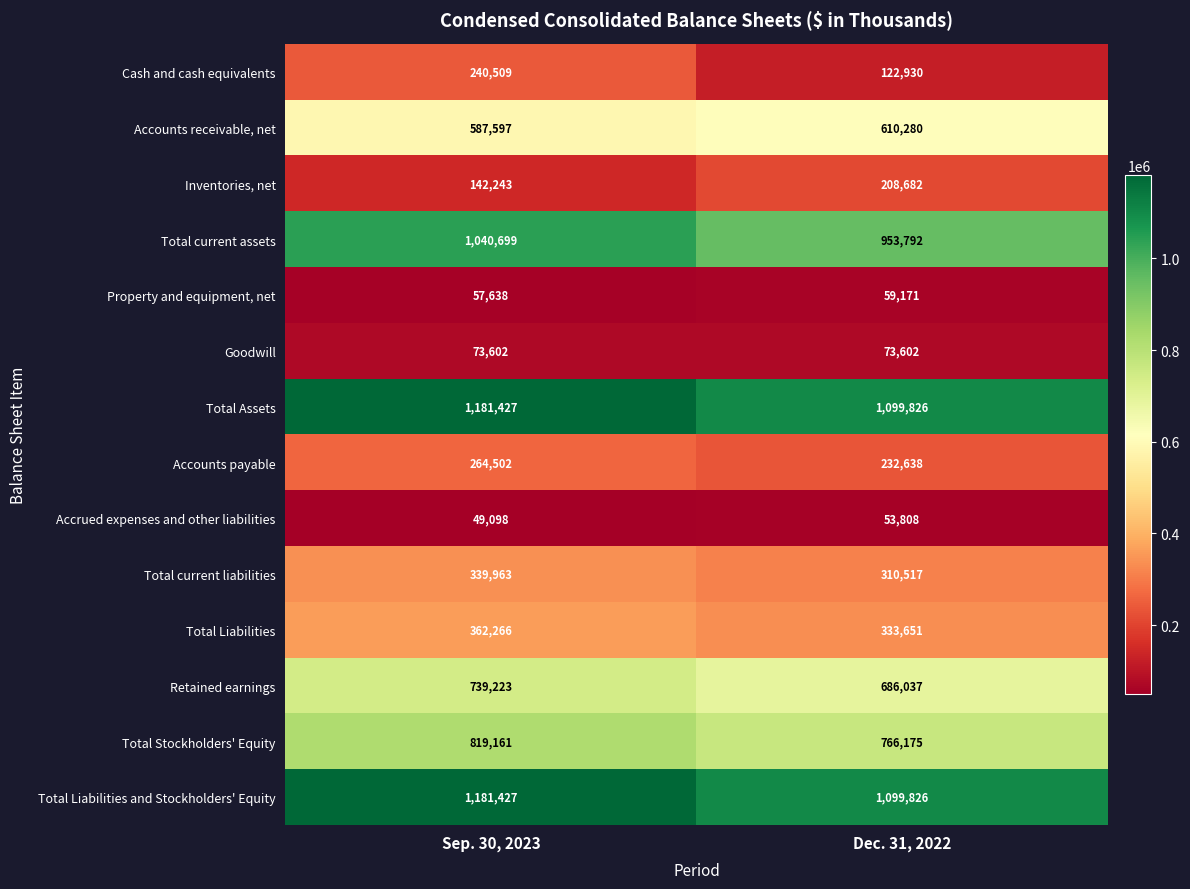

How many distinct data groups are displayed?

14